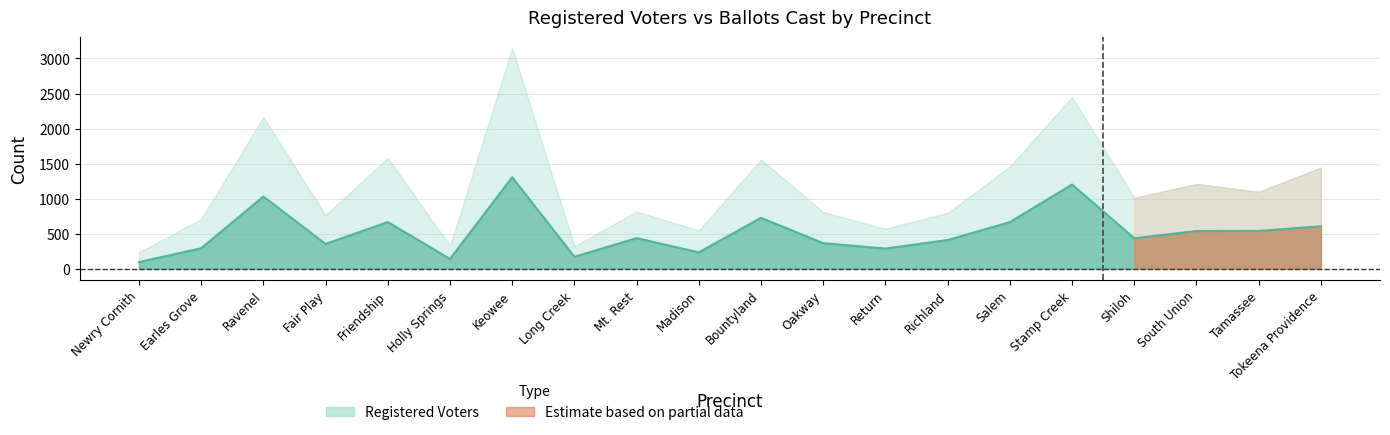

What is the sum of all values?

10487